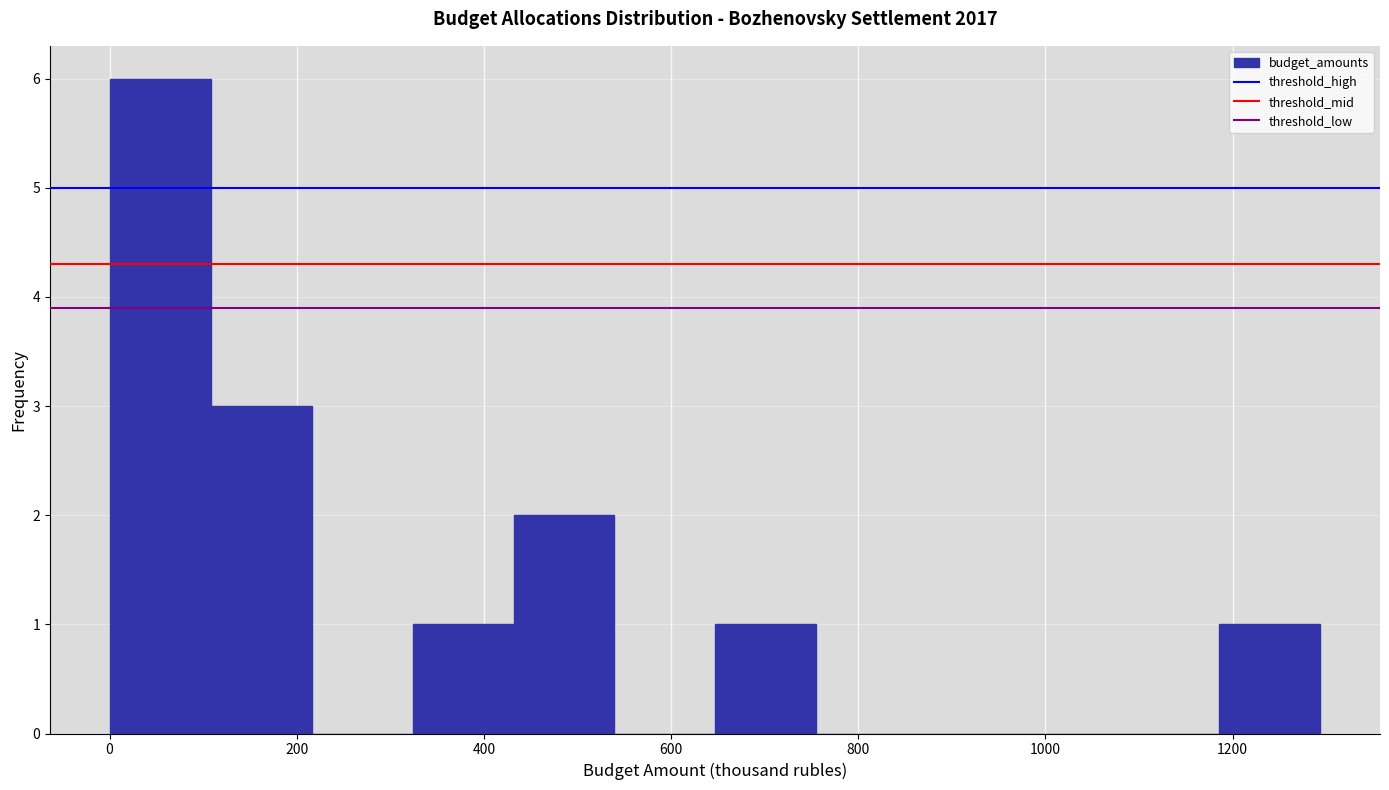

How tall is the bar that spans 440 to 540 on the x-axis? Neither the bar edges nor the heights are printed on the chart, so give them approximately, as read against the axes.

2